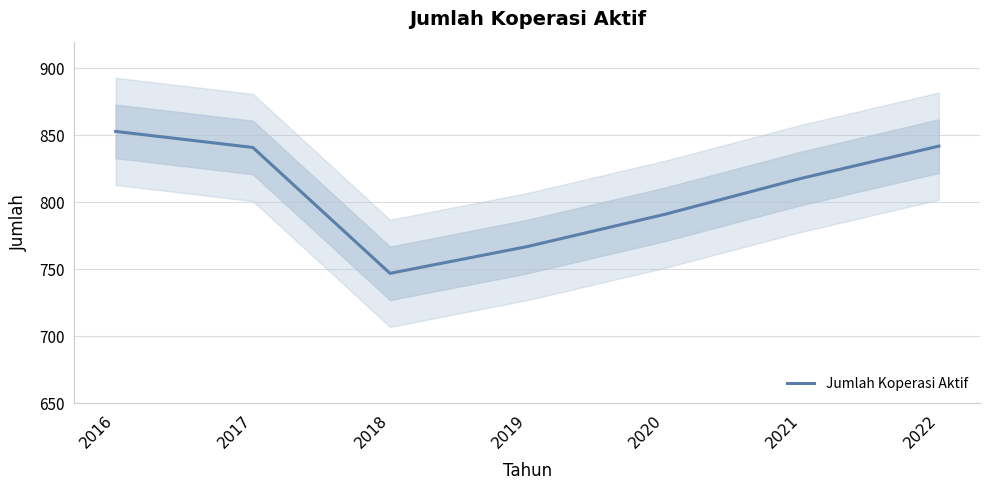

How many points are lower than both their immediate neighbors (excluding endpoints)?

1